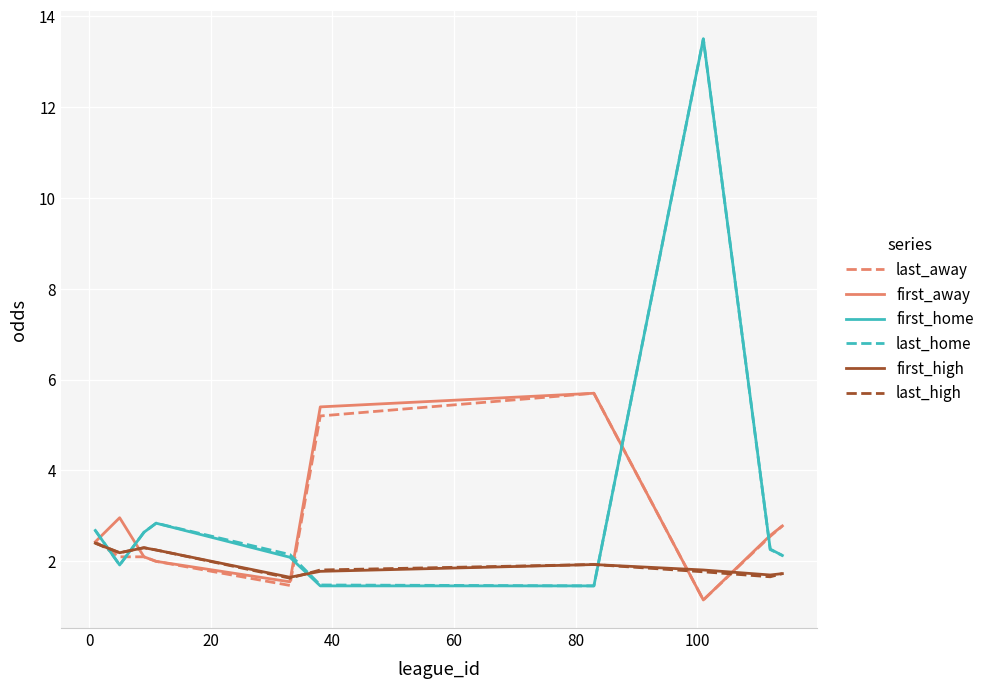

What is the lowest value of the first_home series?

1.5